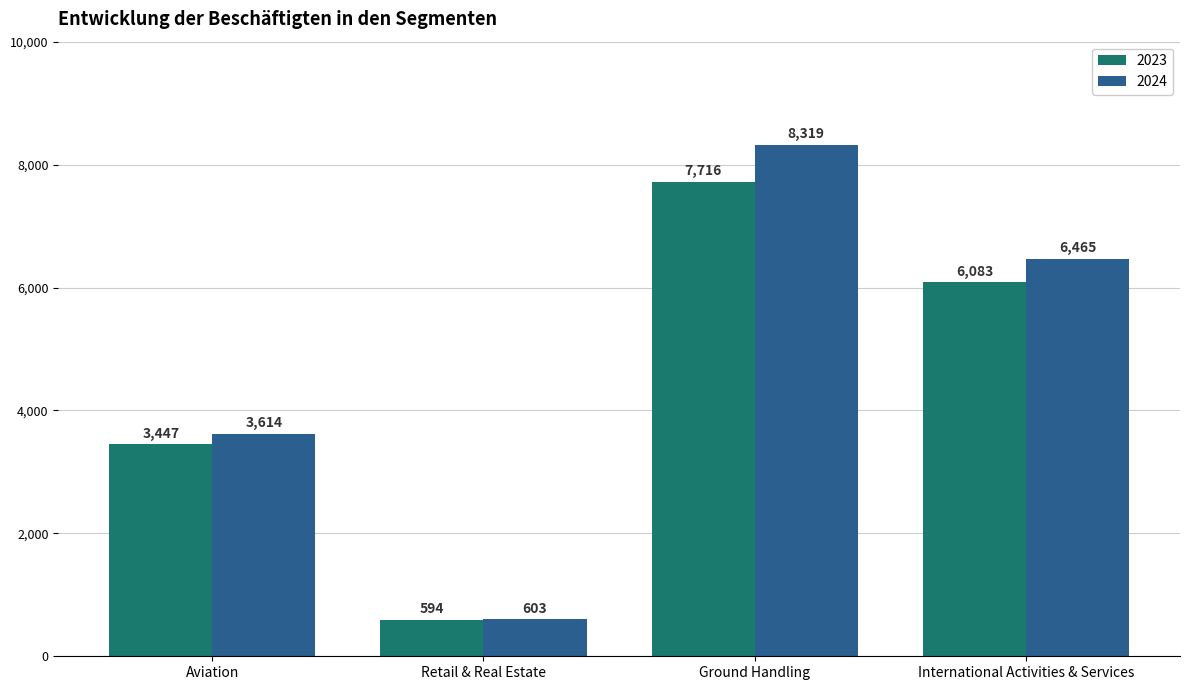

Which series has the largest total across all categories?

2024